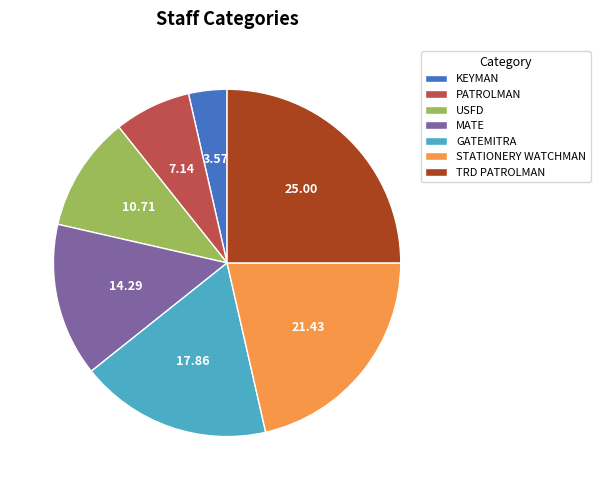

The GATEMITRA slice represents 18% of the pie. True or false?

True